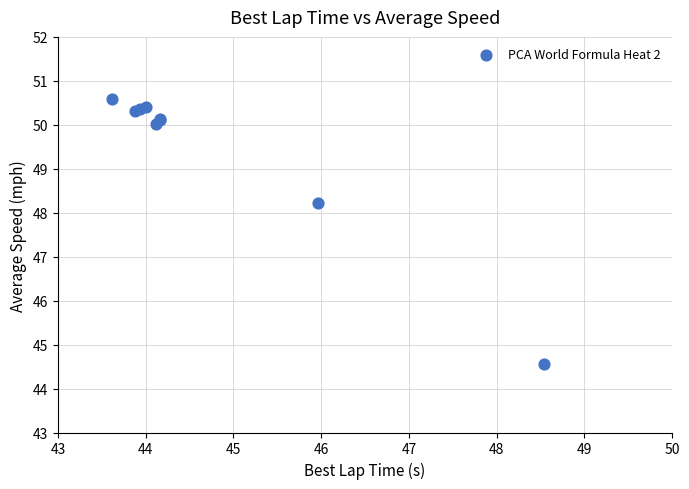

What Y value in the scatter plot is closest to 47?

48.2